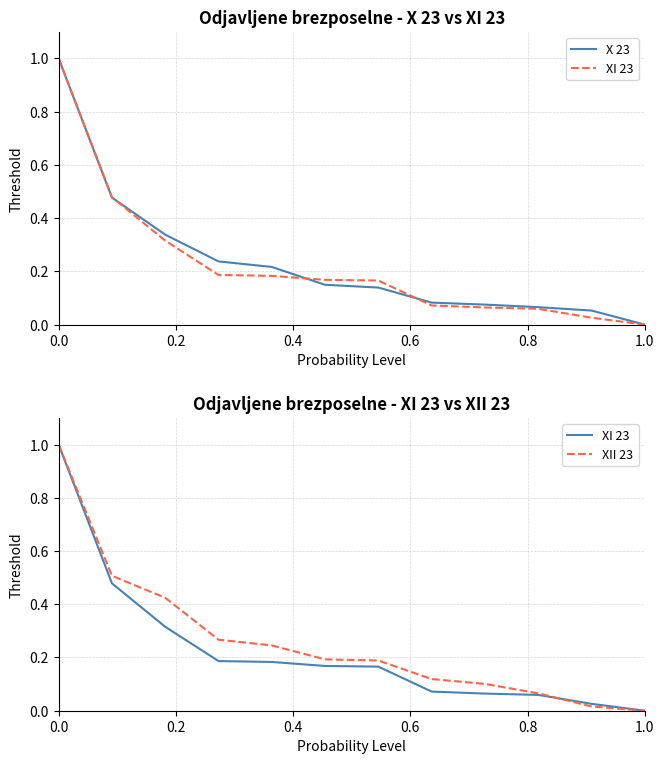

What position from the left is 1.0?

12